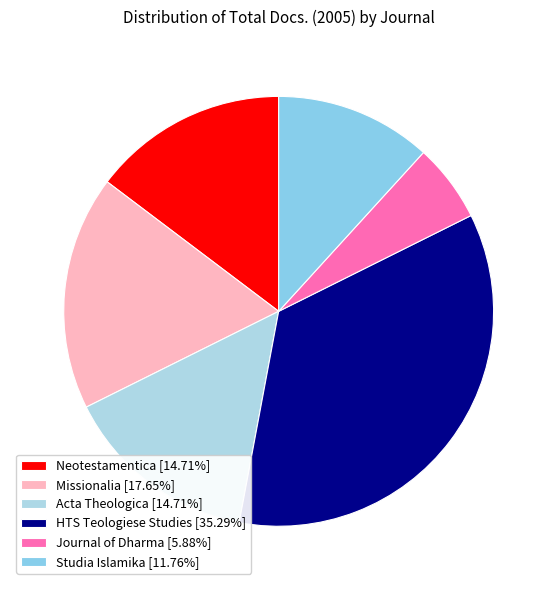

Which category has the biggest portion of the pie?

HTS Teologiese Studies